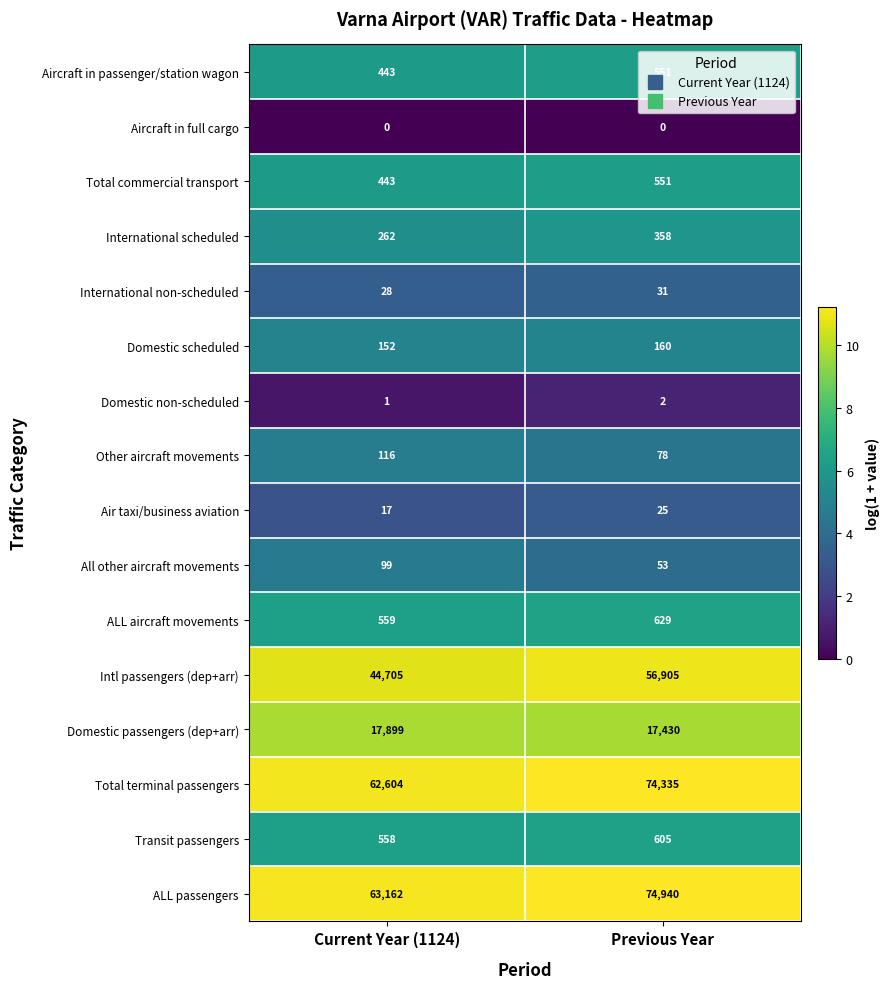

Where is Total commercial transport nearest to the value 497?

Current Year (1124)